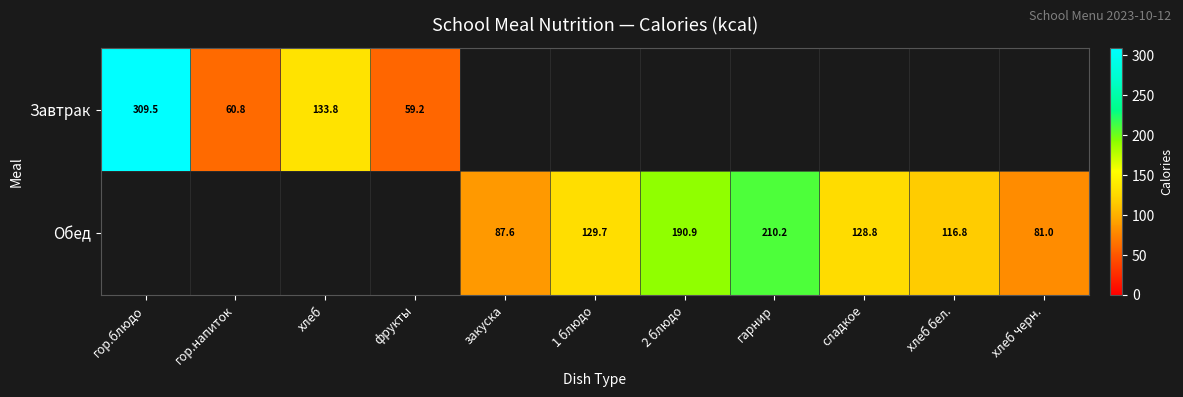

The Обед series shows 209.0 at хлеб бел.. True or false?

False